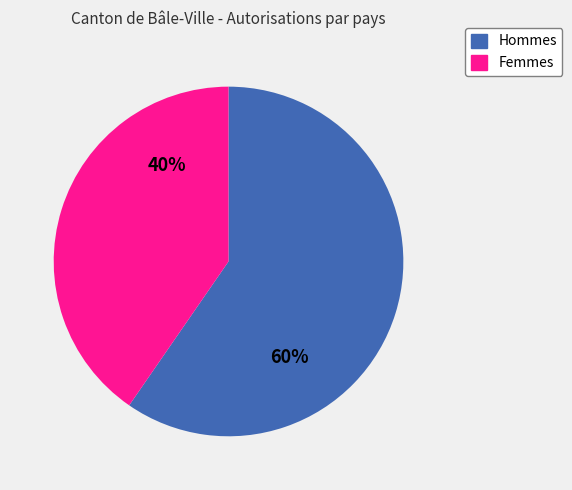

How many slices are in this pie chart?

2